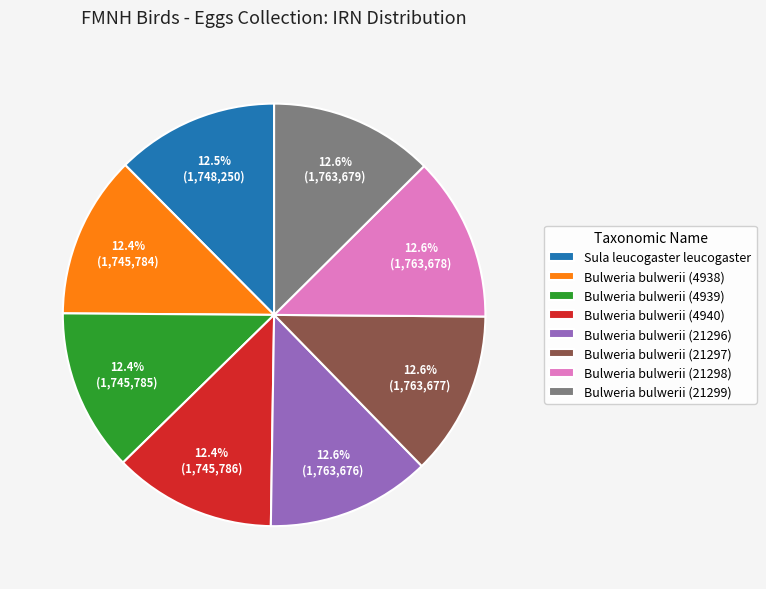

To the nearest percent, what percentage of the pie is Bulweria bulwerii (21296)?

13%